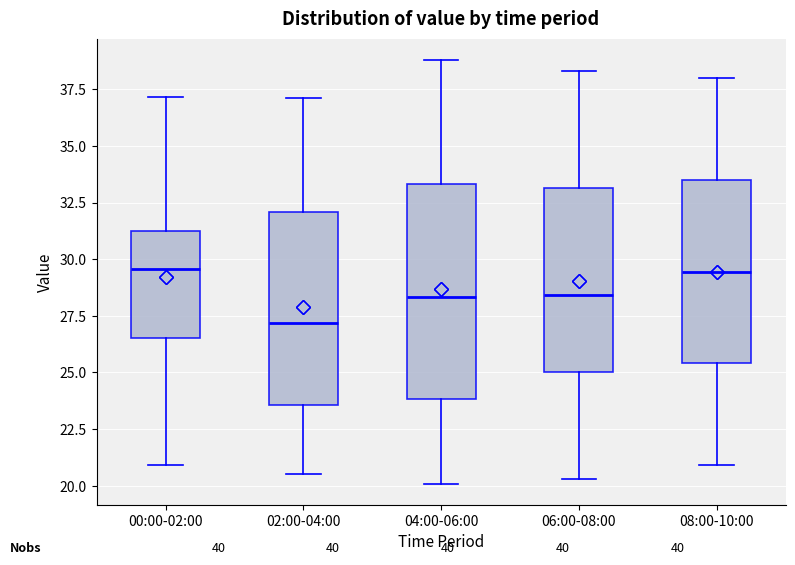

Reading left to right, transcribe this box plot: for each box, give where its median line is, the range the box spans, and where its two whiskers end, as read against the y-axis. The values are not printed on the chart, so give them approximately, as read against the axis.

00:00-02:00: median 29.5, box 26.5 to 31.0, whiskers 21.0 to 37.0
02:00-04:00: median 27.0, box 23.5 to 32.0, whiskers 20.5 to 37.0
04:00-06:00: median 28.5, box 24.0 to 33.5, whiskers 20.0 to 39.0
06:00-08:00: median 28.5, box 25.0 to 33.0, whiskers 20.5 to 38.5
08:00-10:00: median 29.5, box 25.5 to 33.5, whiskers 21.0 to 38.0